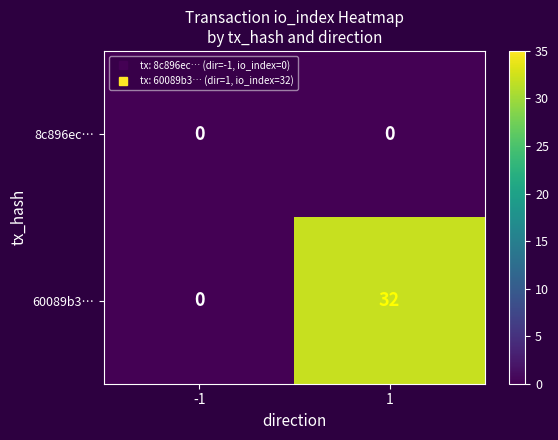

Reading right to left, transcribe all the data shown in this chart.

8c896ec…: 0	0
60089b3…: 32	0